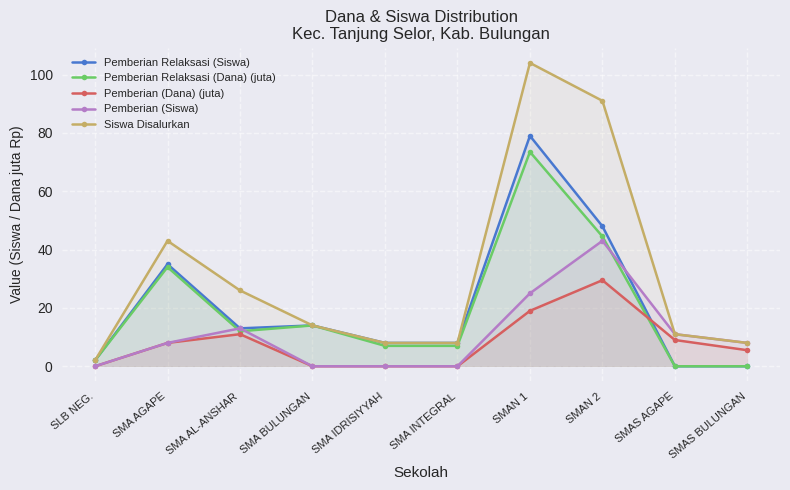

Reading left to right, what are all the values shown in this chart?

Pemberian Relaksasi (Siswa): SLB NEG.=2.0	SMA AGAPE=35.0	SMA AL-ANSHAR=13.0	SMA BULUNGAN=14.0	SMA IDRISIYYAH=8.0	SMA INTEGRAL=8.0	SMAN 1=79.0	SMAN 2=48.0	SMAS AGAPE=0.0	SMAS BULUNGAN=0.0
Pemberian Relaksasi (Dana) (juta): SLB NEG.=2.0	SMA AGAPE=34.0	SMA AL-ANSHAR=12.0	SMA BULUNGAN=14.0	SMA IDRISIYYAH=7.0	SMA INTEGRAL=7.0	SMAN 1=73.5	SMAN 2=44.5	SMAS AGAPE=0.0	SMAS BULUNGAN=0.0
Pemberian (Dana) (juta): SLB NEG.=0.0	SMA AGAPE=8.0	SMA AL-ANSHAR=11.0	SMA BULUNGAN=0.0	SMA IDRISIYYAH=0.0	SMA INTEGRAL=0.0	SMAN 1=19.0	SMAN 2=29.5	SMAS AGAPE=9.0	SMAS BULUNGAN=5.5
Pemberian (Siswa): SLB NEG.=0.0	SMA AGAPE=8.0	SMA AL-ANSHAR=13.0	SMA BULUNGAN=0.0	SMA IDRISIYYAH=0.0	SMA INTEGRAL=0.0	SMAN 1=25.0	SMAN 2=43.0	SMAS AGAPE=11.0	SMAS BULUNGAN=8.0
Siswa Disalurkan: SLB NEG.=2.0	SMA AGAPE=43.0	SMA AL-ANSHAR=26.0	SMA BULUNGAN=14.0	SMA IDRISIYYAH=8.0	SMA INTEGRAL=8.0	SMAN 1=104.0	SMAN 2=91.0	SMAS AGAPE=11.0	SMAS BULUNGAN=8.0